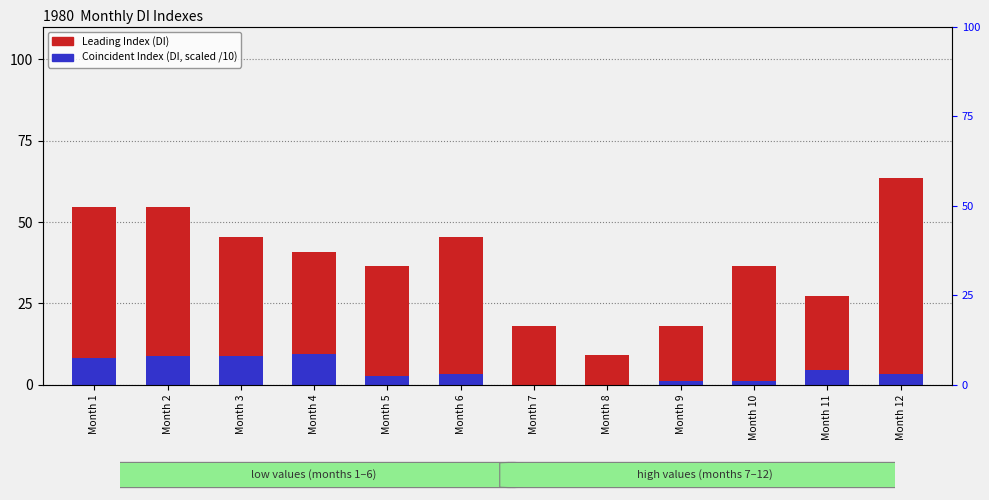

What is the average value of the Coincident Index (DI, scaled) series?

4.3